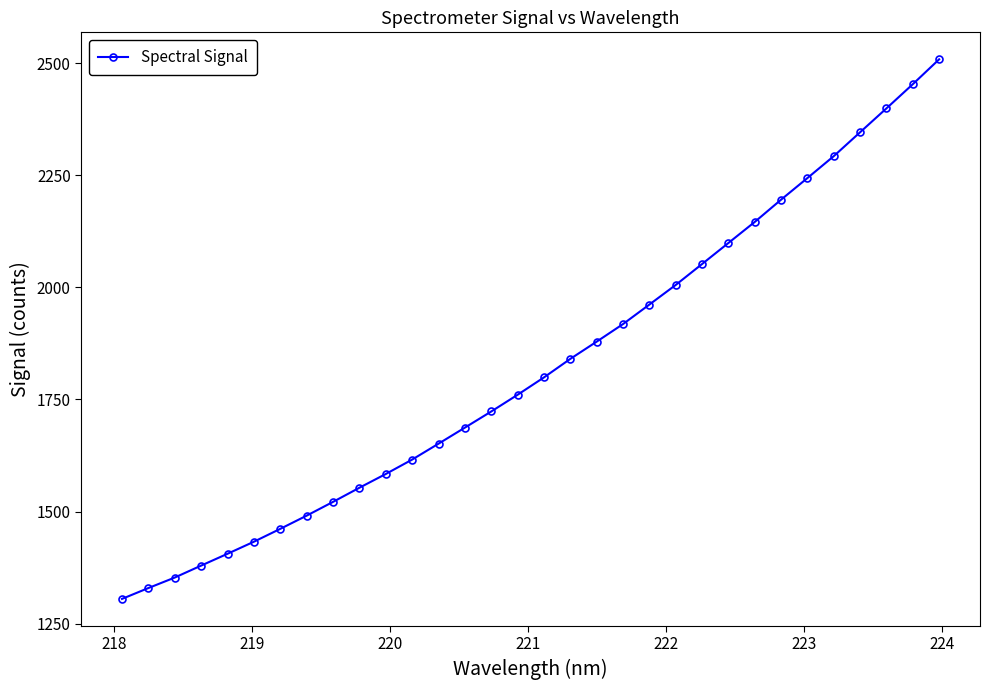

What is the smallest value displayed?

1305.1